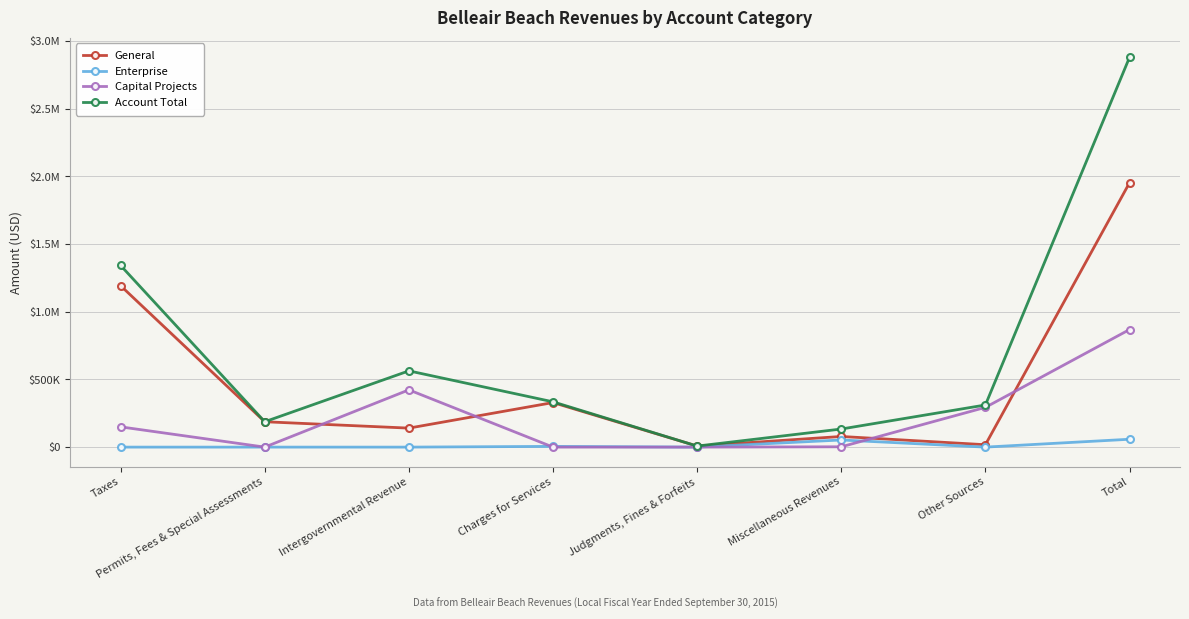

What is the label of the 5th point from the left?

Judgments, Fines & Forfeits